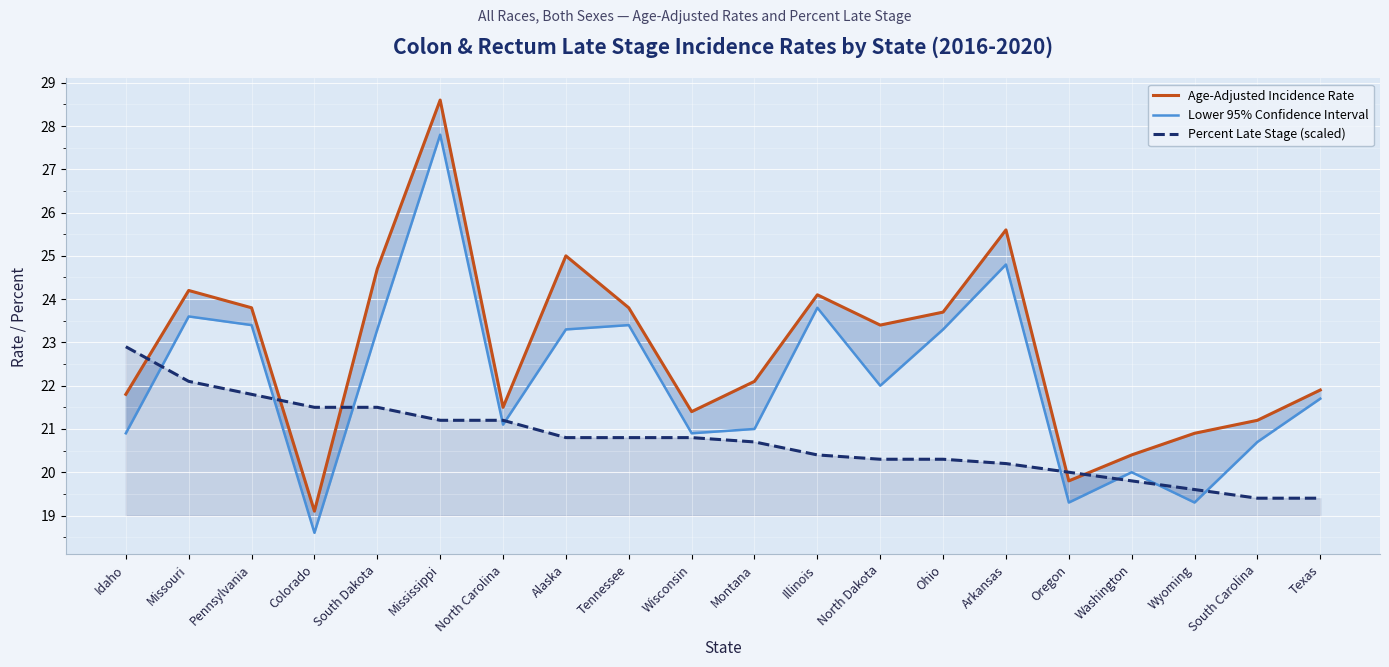

True or false: Age-Adjusted Incidence Rate has more than 0 points higher than both neighbors.

True